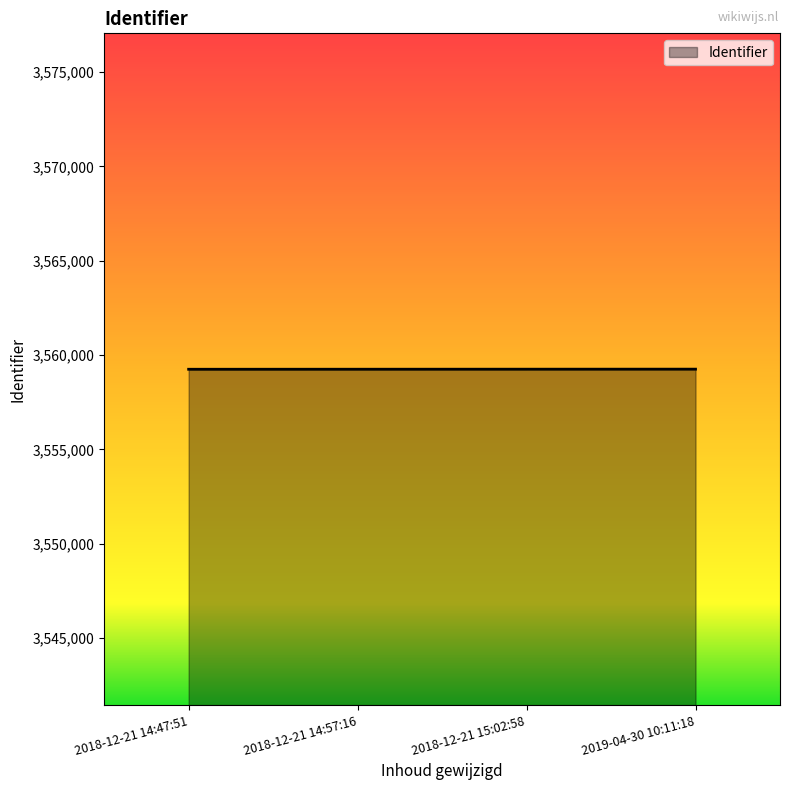

What is the sum of all values?

14237016